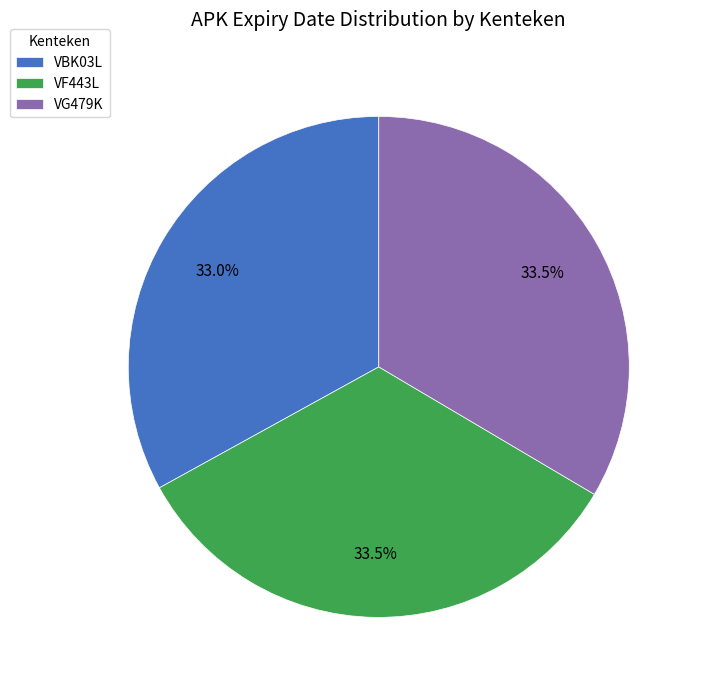

Is there a majority slice in this chart?

No